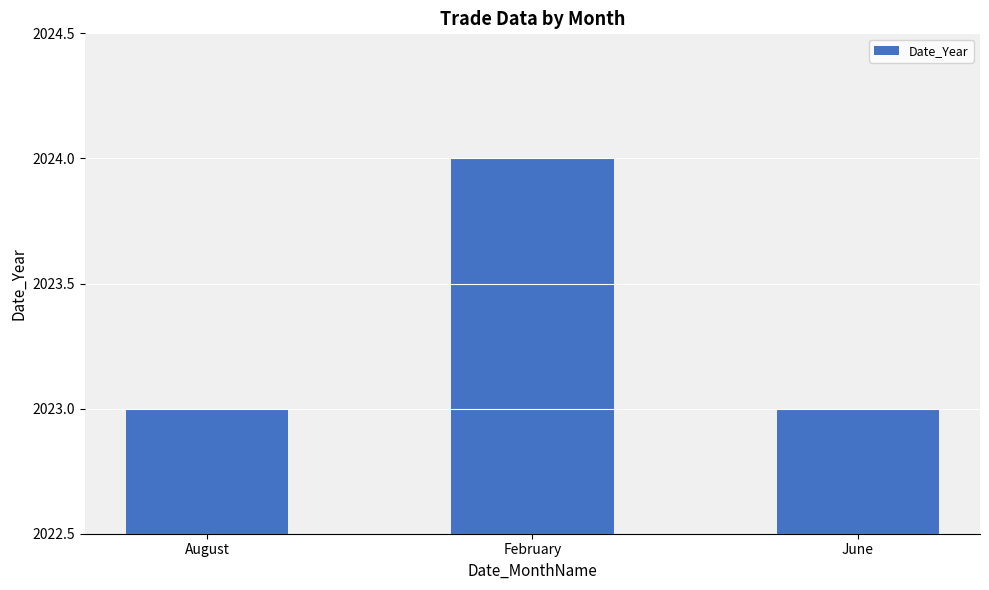

What is the label of the 2nd bar from the left?

February